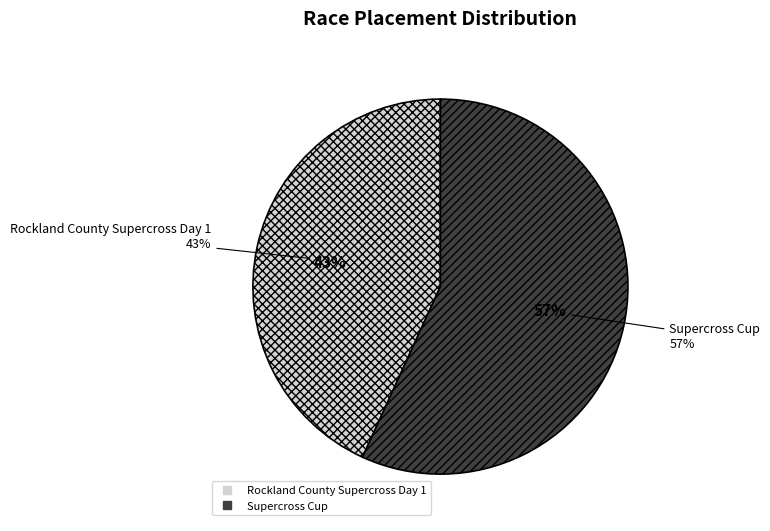

Which slice is the smallest?

Rockland County Supercross Day 1